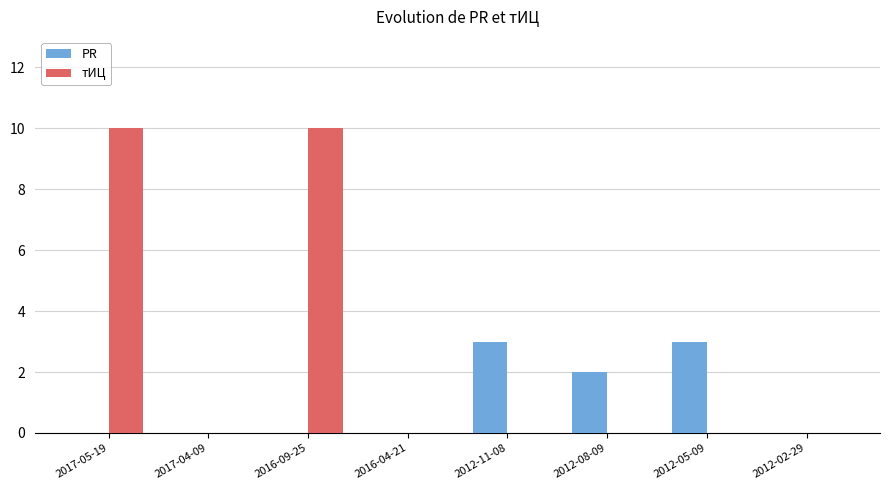

Between 2012-11-08 and 2012-02-29, which series saw the biggest shift?

PR